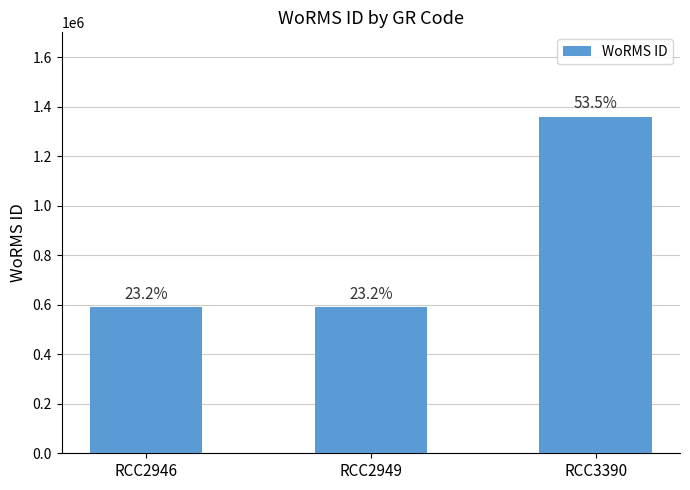

Reading right to left, transcribe all the data shown in this chart.

RCC3390=1359766	RCC2949=590432	RCC2946=590433